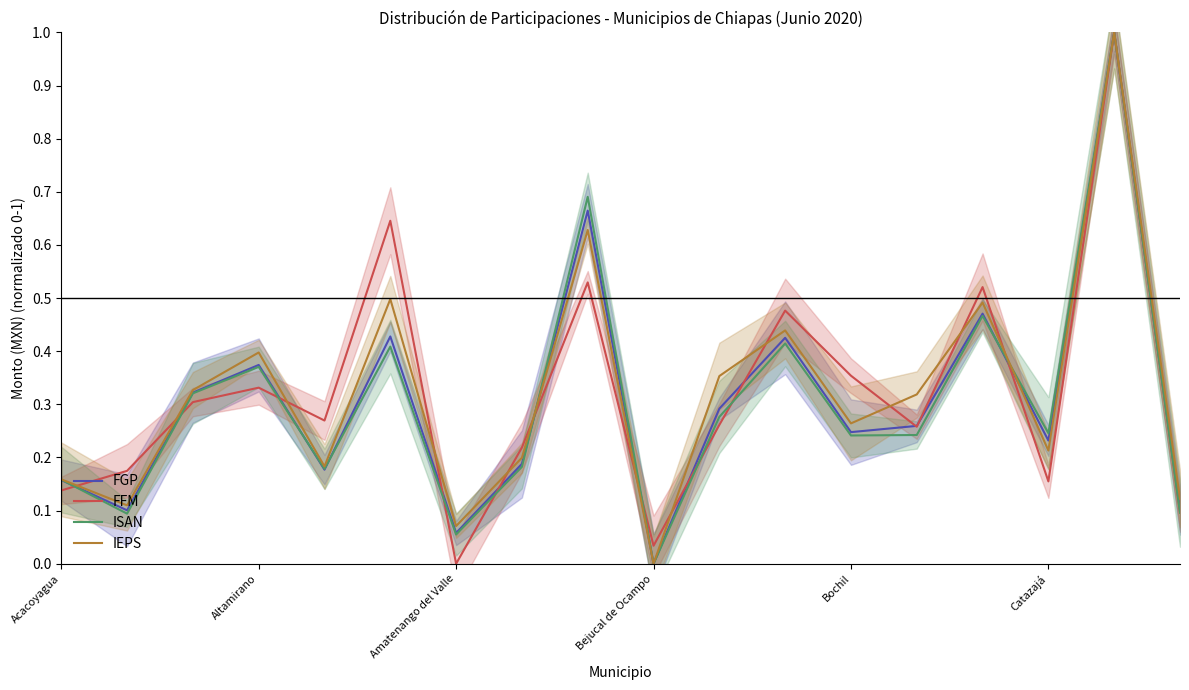

How many distinct data groups are displayed?

4